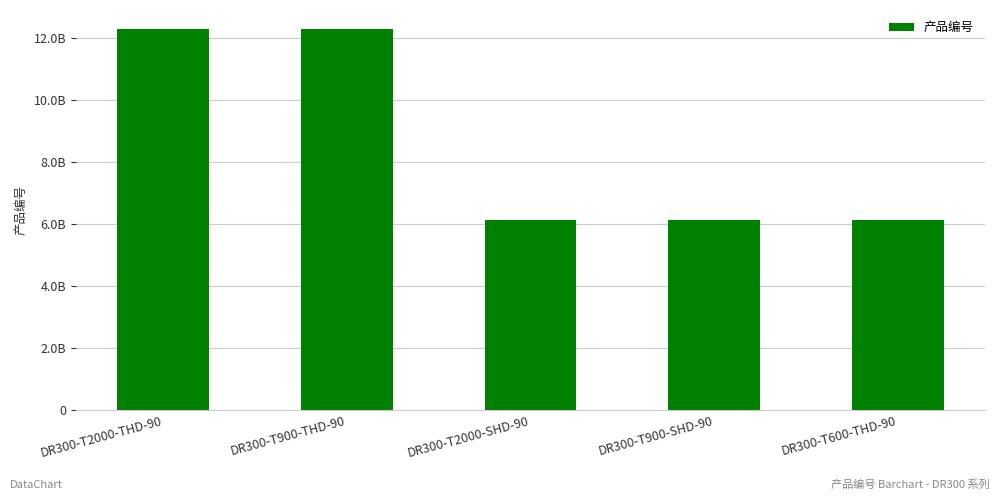

Rank the categories by value from lowest to highest.

DR300-T2000-SHD-90, DR300-T900-SHD-90, DR300-T600-THD-90, DR300-T2000-THD-90, DR300-T900-THD-90